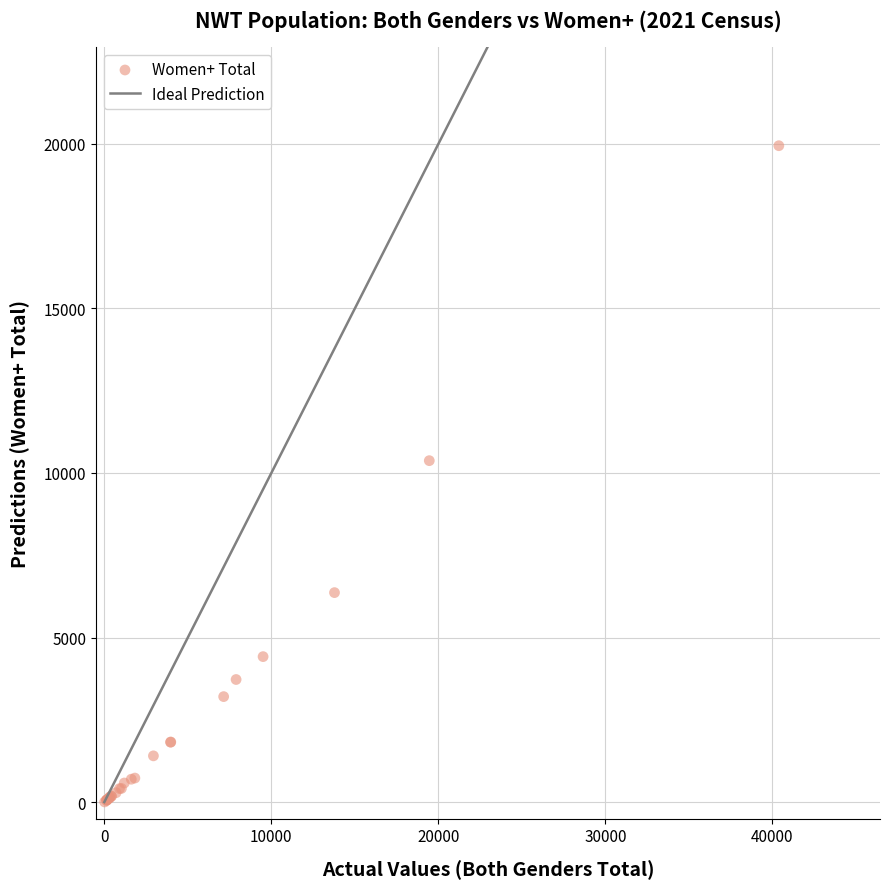

What Y value in the scatter plot is closest to 9975?

10375